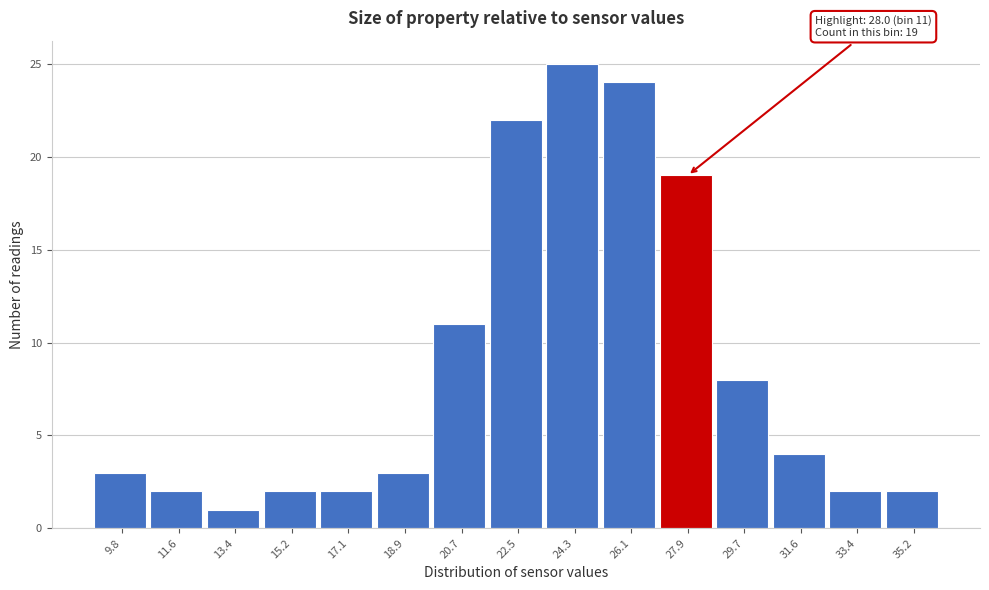

Reading left to right, what are all the values shown in this chart?

3	2	1	2	2	3	11	22	25	24	19	8	4	2	2